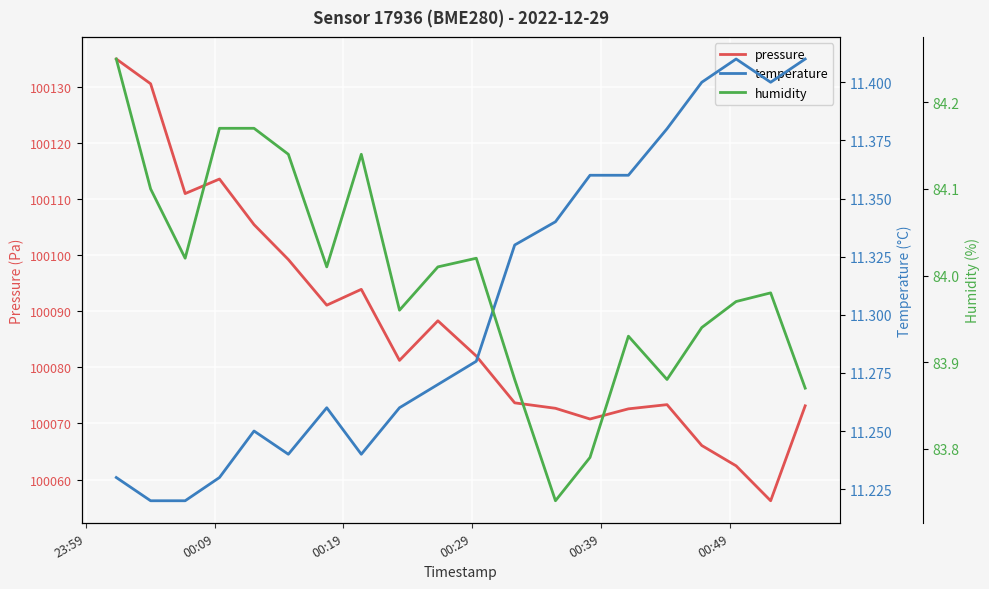

What is the minimum value for pressure?

100056.2